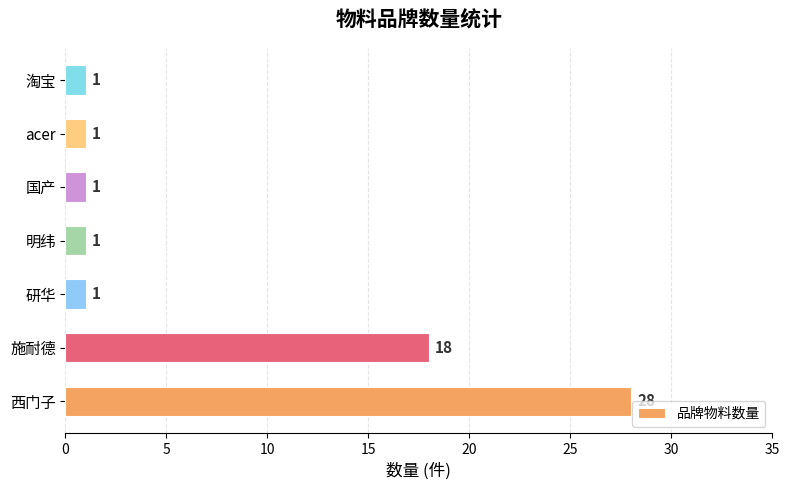

How many bars are there in total?

7